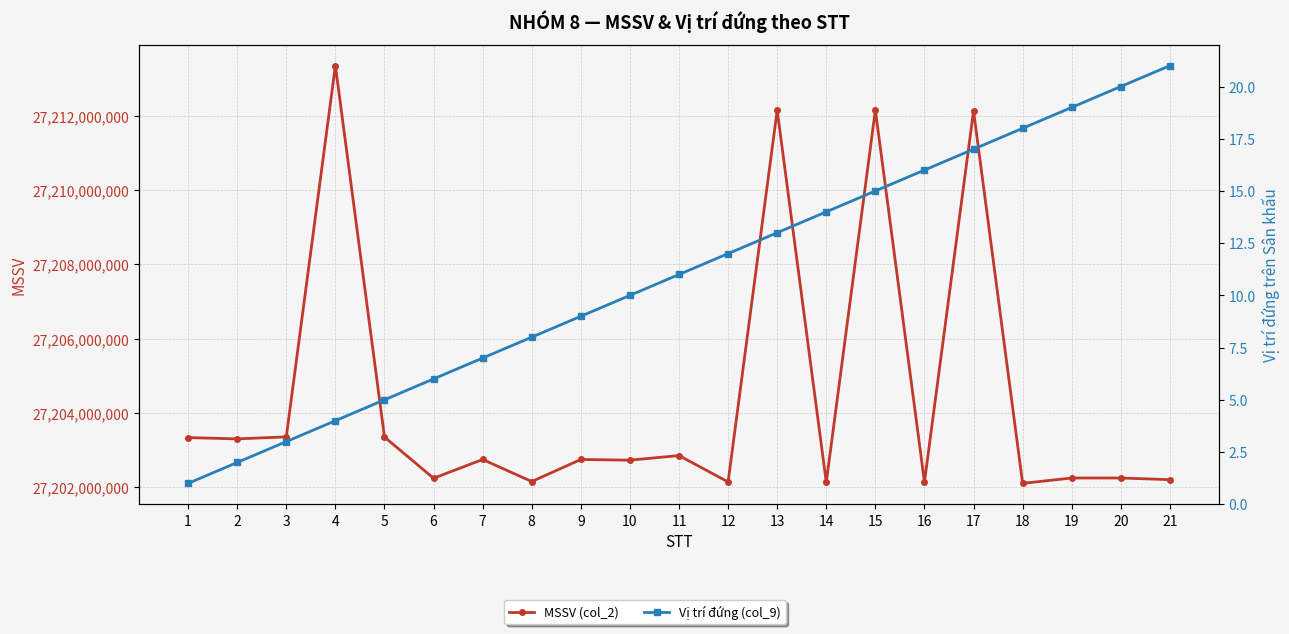

At which category does MSSV (col_2) reach its first local valley?

2